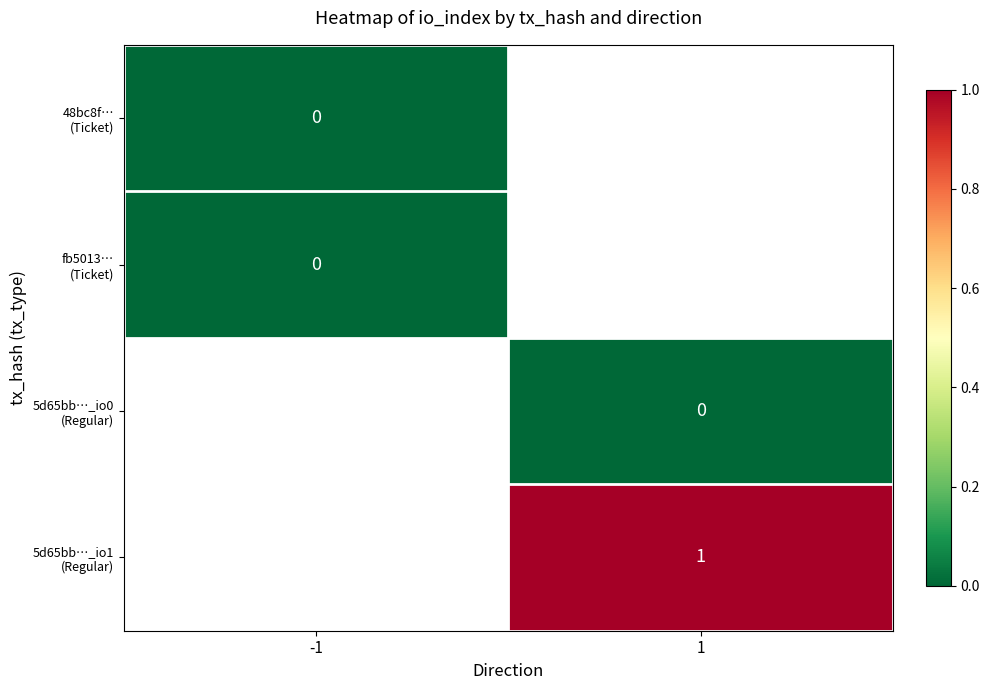

List the labels in order of 5d65bb…_io0 (Regular) value, largest first.

-1, 1